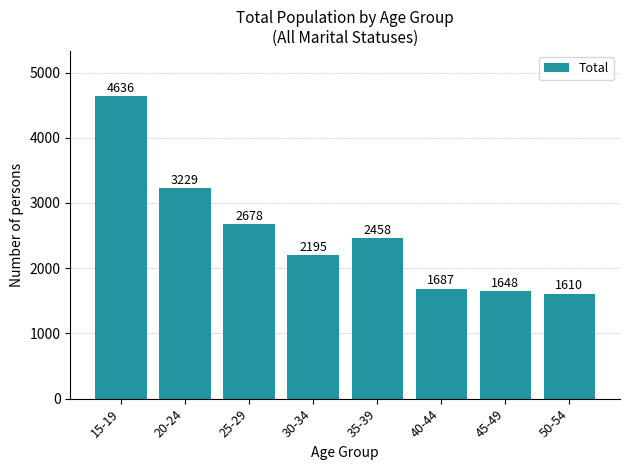

Are the bars horizontal?

No